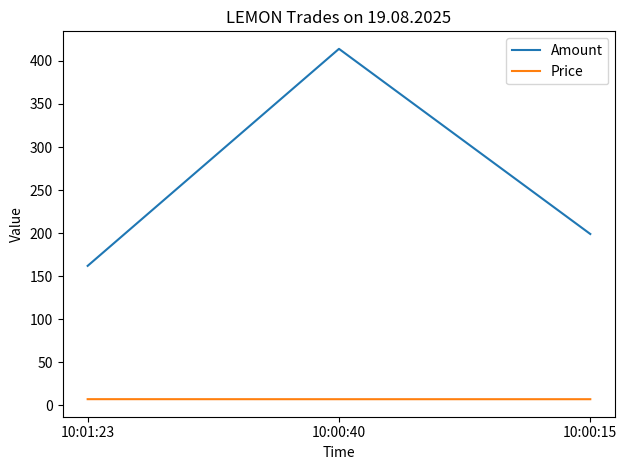

The Amount series shows 226.8 at 10:00:40. True or false?

False